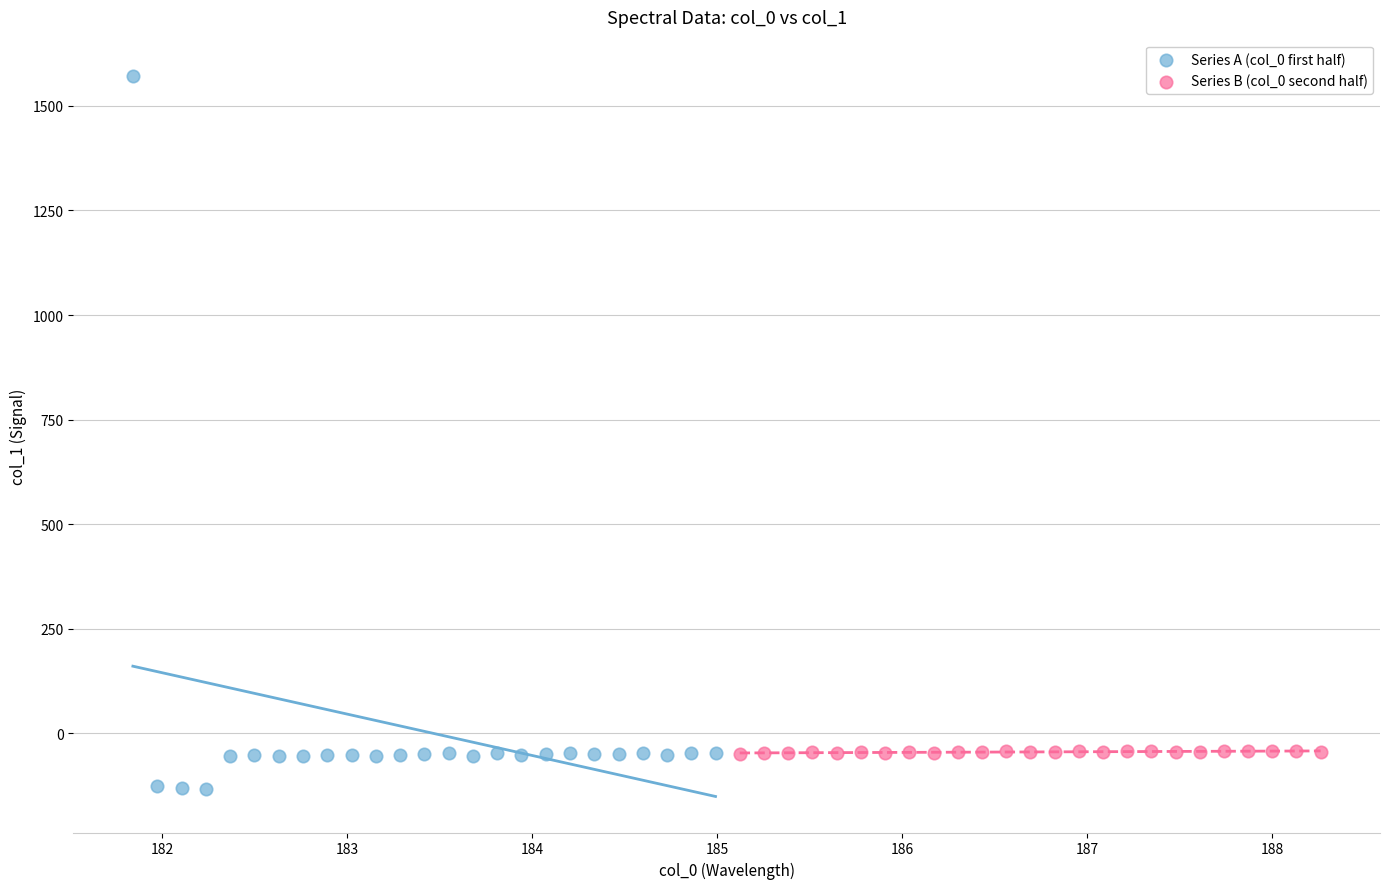

Which series reaches the maximum Y coordinate?

Series A (col_0 first half)